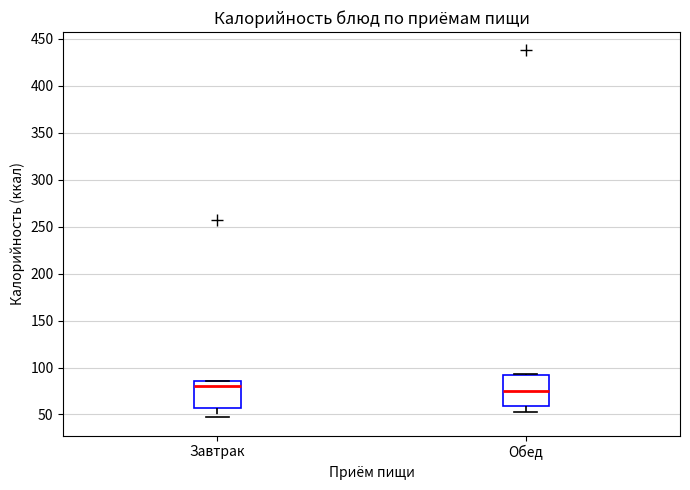

Reading left to right, read every box against the y-axis: the position of its median line, the range the box covers, and the ends of its whiskers. The values are not printed on the chart, so give them approximately, as read against the axis.

Завтрак: median 80, box 55 to 85, whiskers 45 to 85
Обед: median 75, box 60 to 90, whiskers 55 to 95